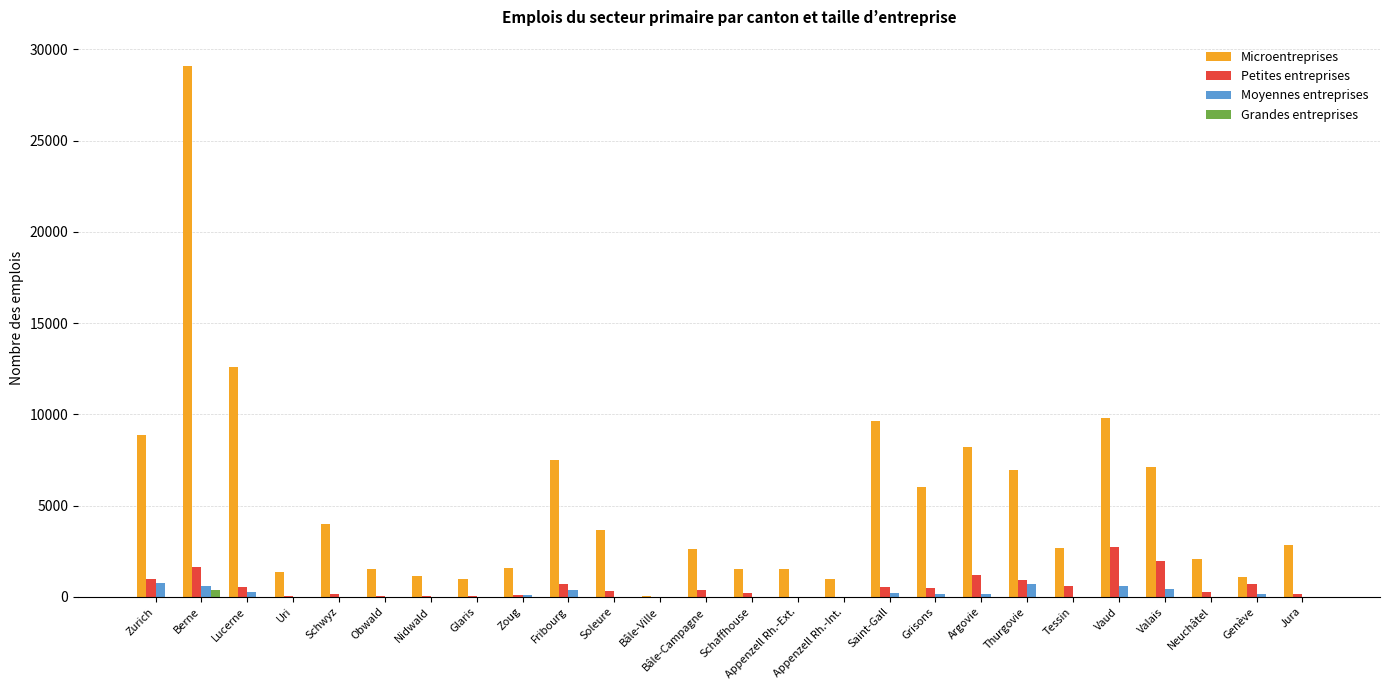

How many data points does each series have?

26